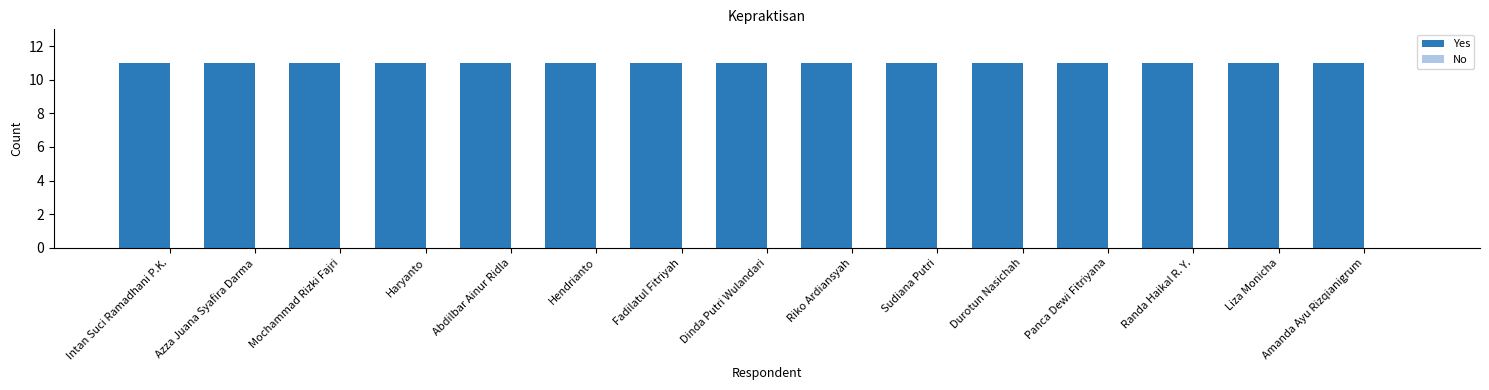

Reading left to right, list all the values displayed in this chart.

Yes: Intan Suci Ramadhani P.K.=11	Azza Juana Syafira Darma=11	Mochammad Rizki Fajri=11	Haryanto=11	Abdilbar Ainur Ridla=11	Hendrianto=11	Fadilatul Fitriyah=11	Dinda Putri Wulandari=11	Riko Ardiansyah=11	Sudiana Putri=11	Durotun Nasichah=11	Panca Dewi Fitriyana=11	Randa Haikal R. Y.=11	Liza Monicha=11	Amanda Ayu Rizqianigrum=11
No: Intan Suci Ramadhani P.K.=0	Azza Juana Syafira Darma=0	Mochammad Rizki Fajri=0	Haryanto=0	Abdilbar Ainur Ridla=0	Hendrianto=0	Fadilatul Fitriyah=0	Dinda Putri Wulandari=0	Riko Ardiansyah=0	Sudiana Putri=0	Durotun Nasichah=0	Panca Dewi Fitriyana=0	Randa Haikal R. Y.=0	Liza Monicha=0	Amanda Ayu Rizqianigrum=0